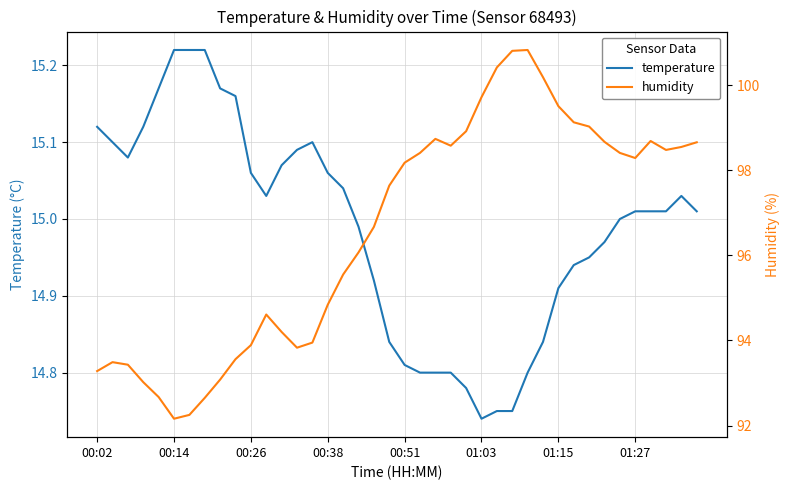

At which label is temperature closest to 14?

01:03